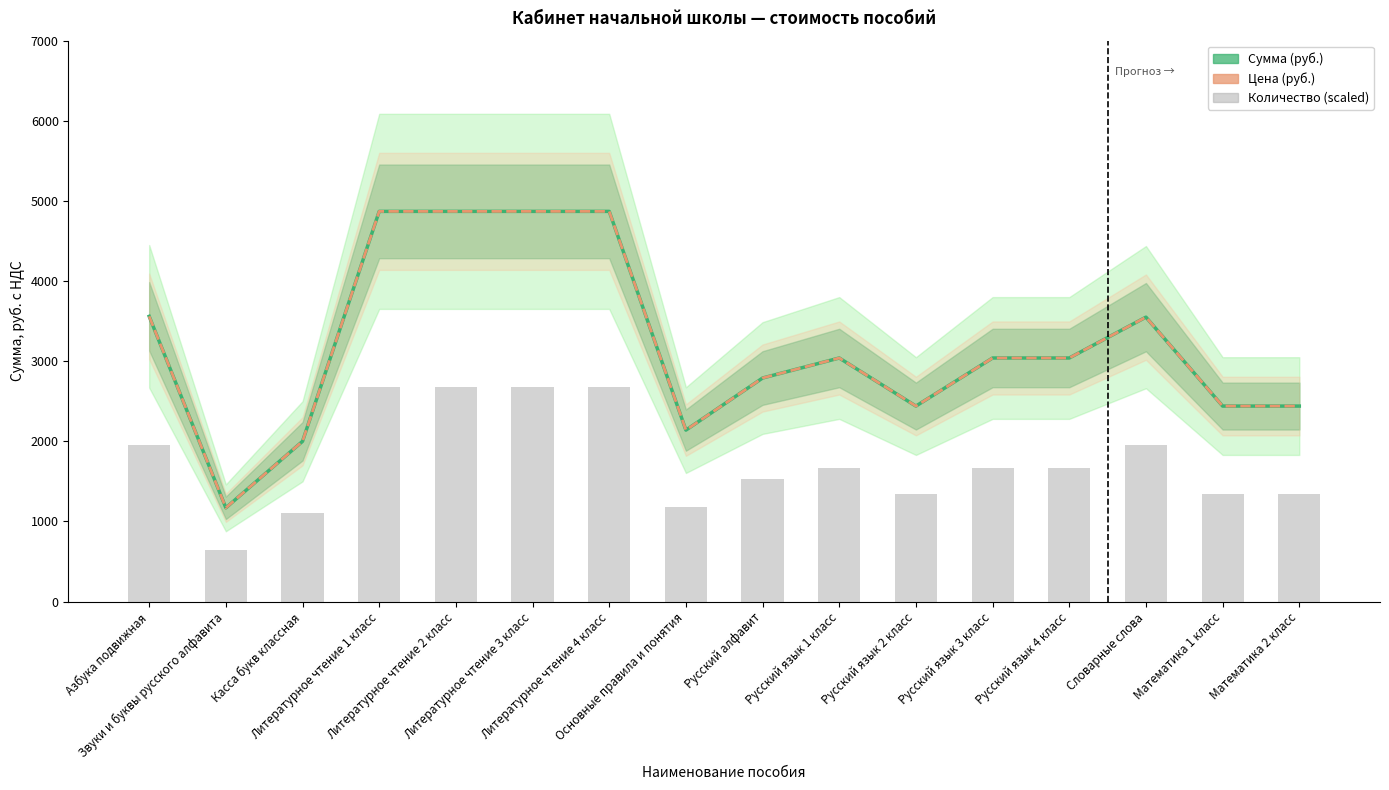

What is the total value across all series at Русский язык 2 класс?

6222.0